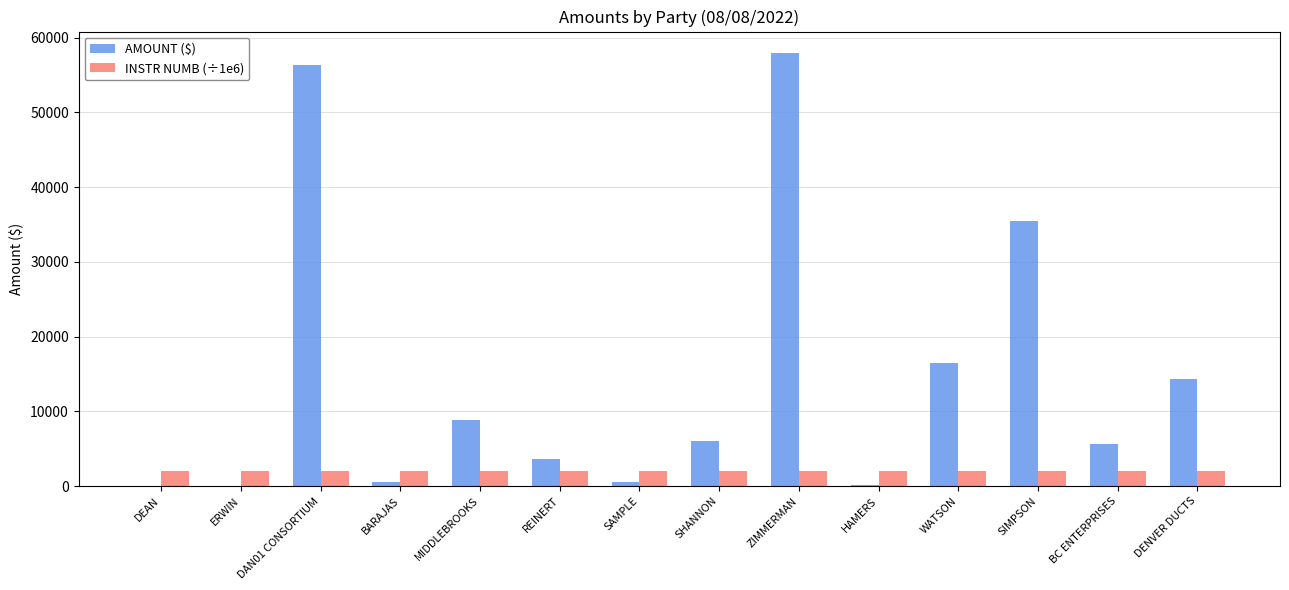

What are all the series names shown in the legend?

AMOUNT ($), INSTR NUMB (÷1e6)